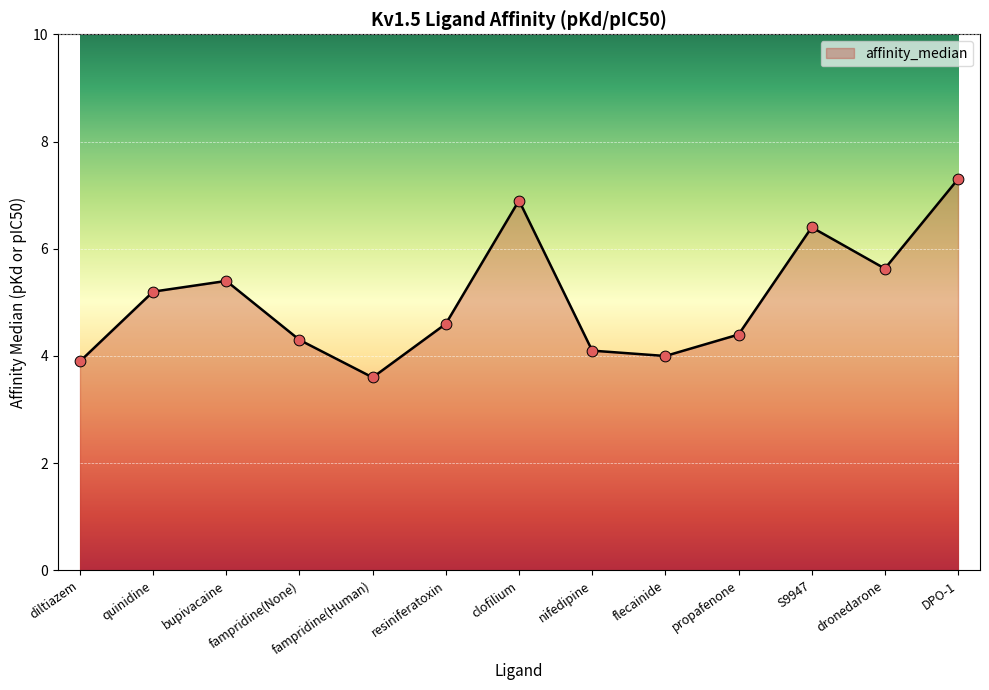

What is the change in value from fampridine(None) to resiniferatoxin?

+0.3